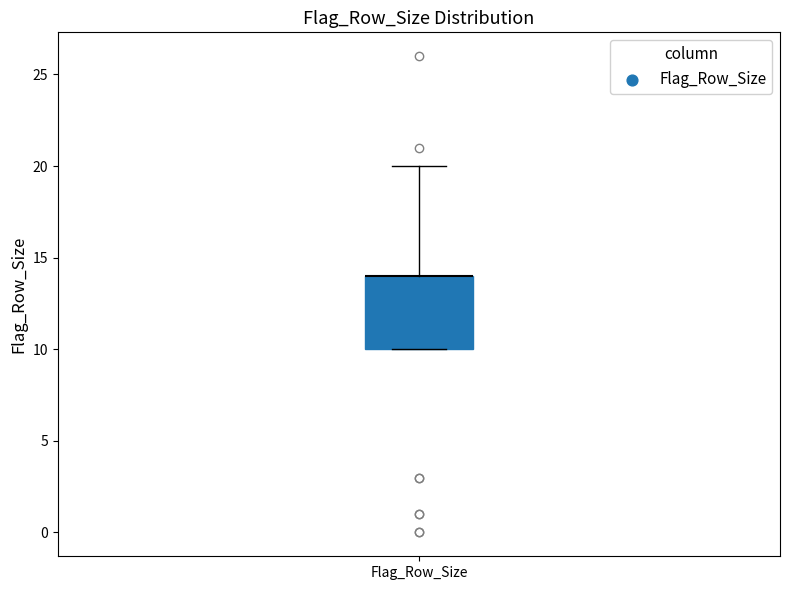

Where is the upper edge of the box for Flag_Row_Size on the y-axis? The values are not printed on the chart, so give them approximately, as read against the axis.

14